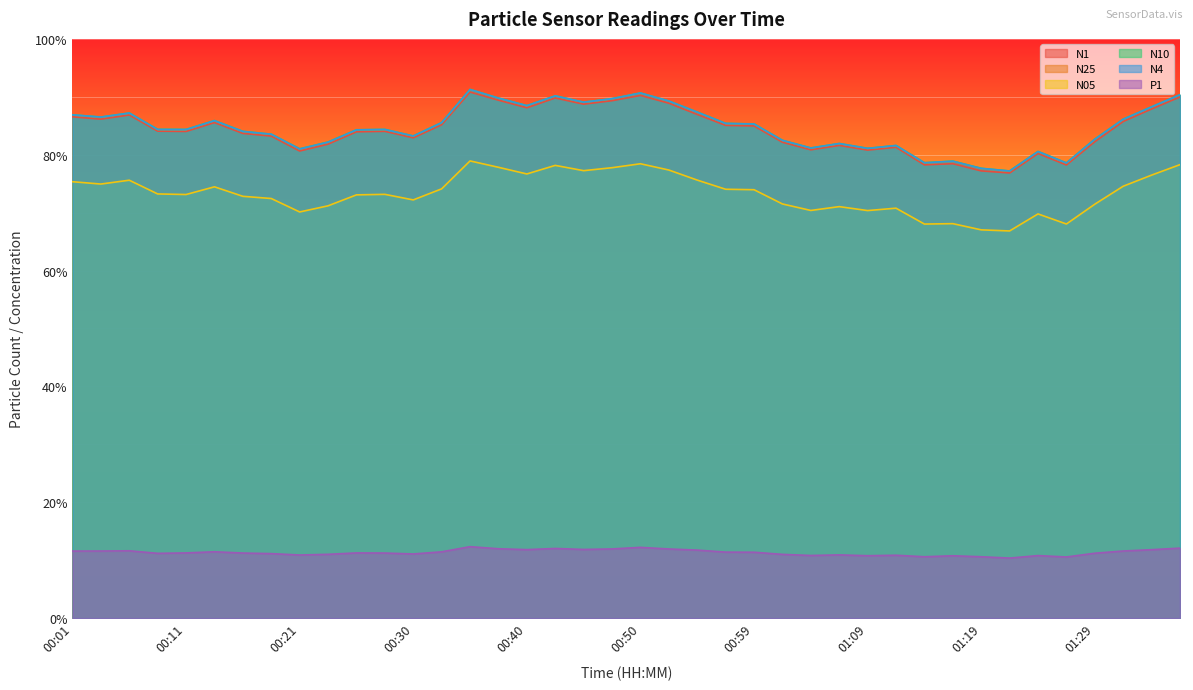

Which series has the widest spread of values?

N10